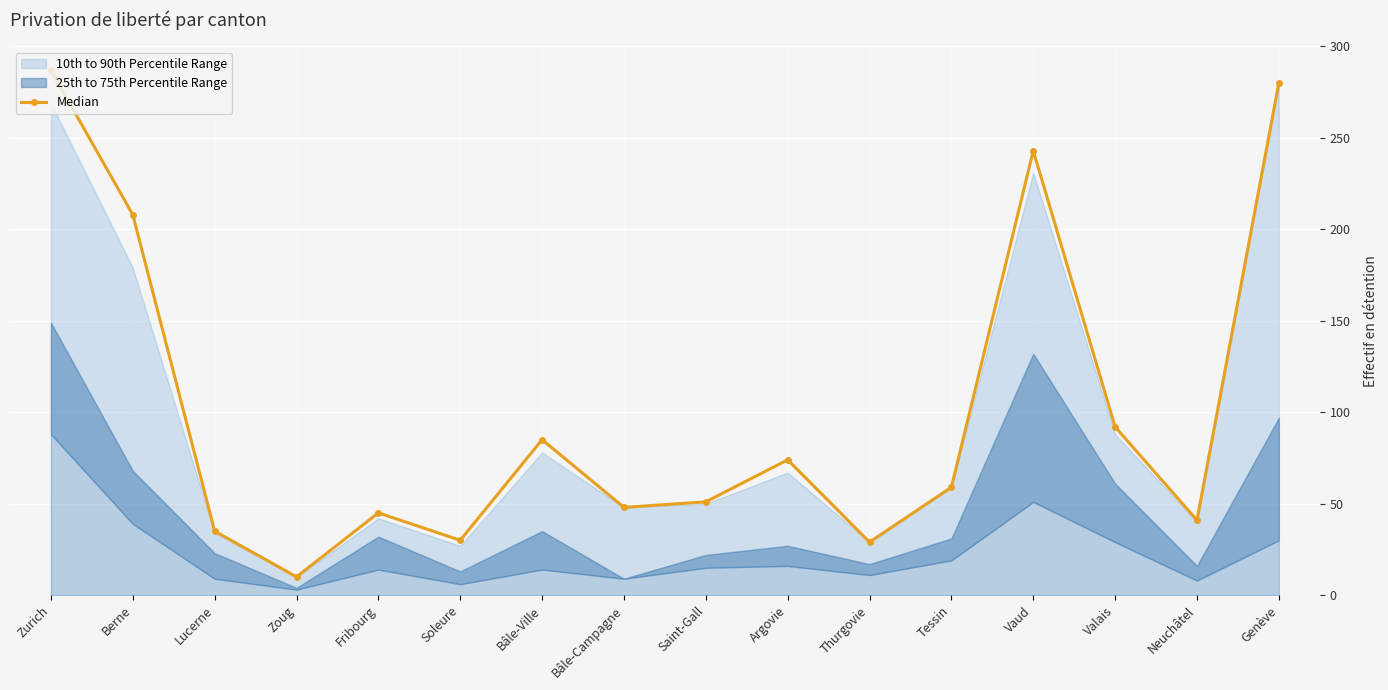

What position from the right is Thurgovie?

6